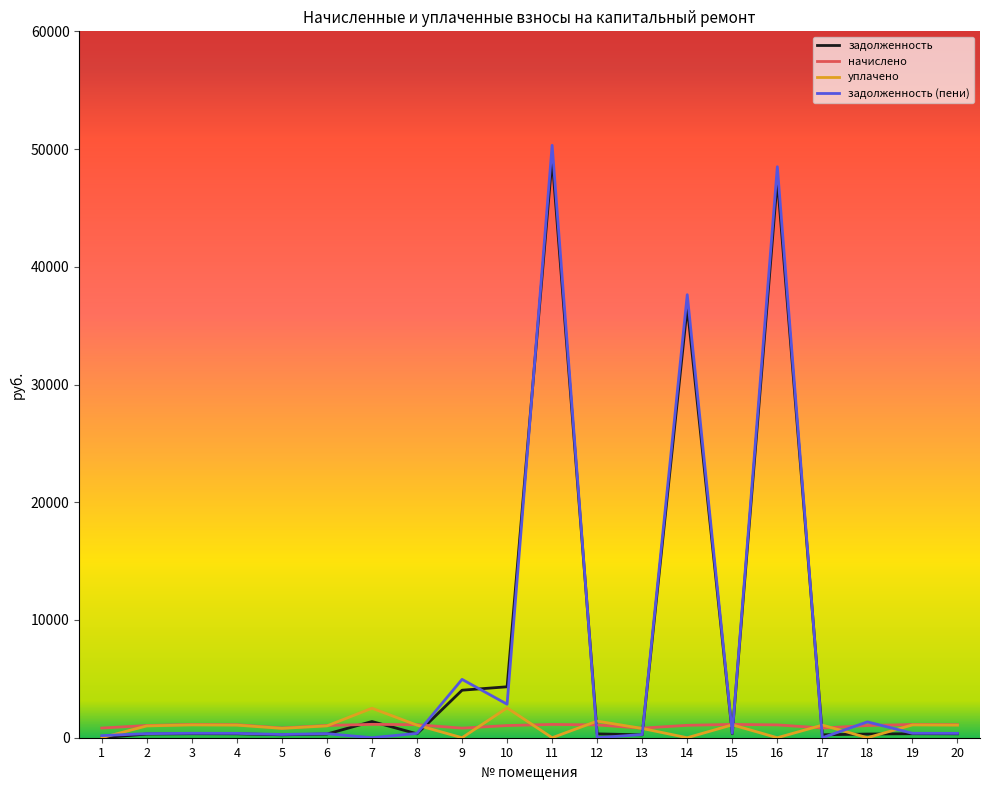

Which series has the largest range (max minus min)?

задолженность (пени)